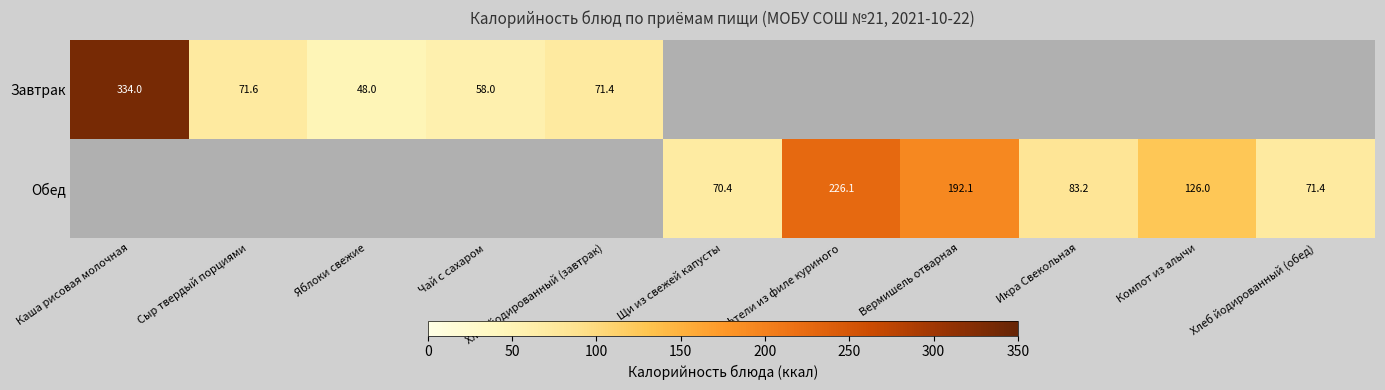

True or false: Обед has a value of 70.4 at Щи из свежей капусты.

True